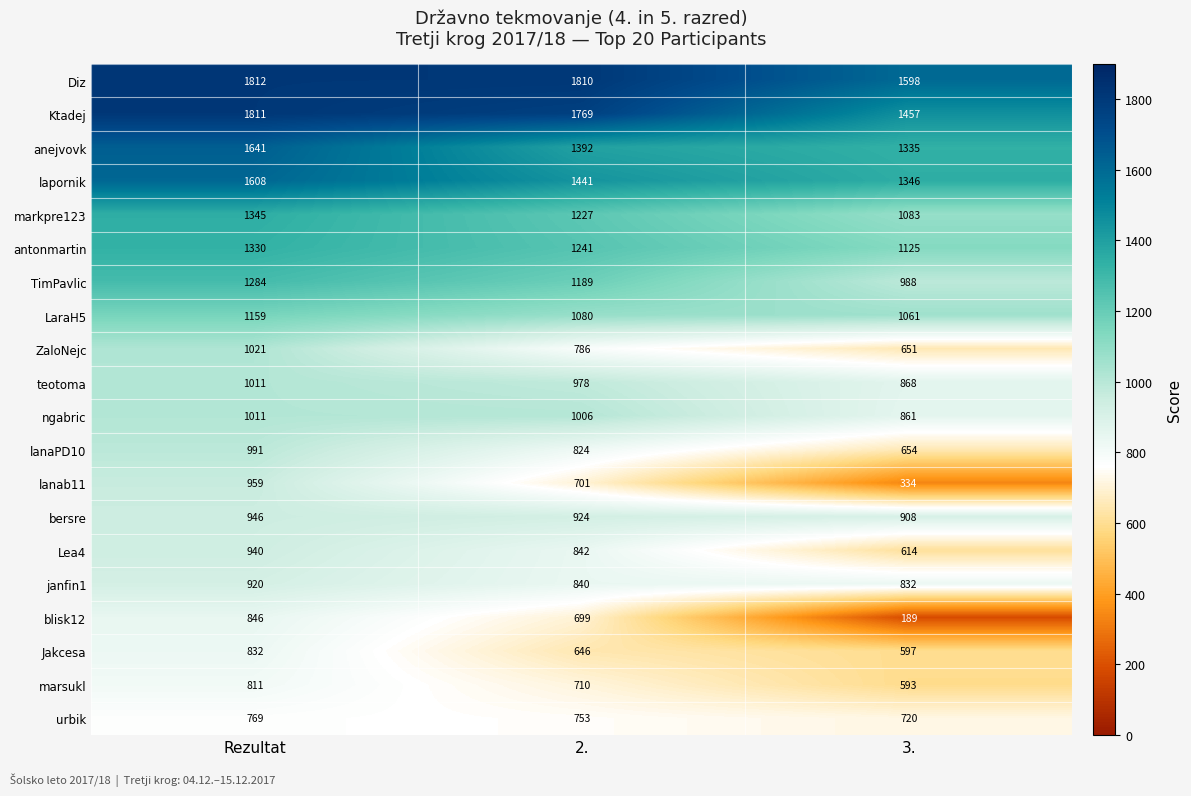

True or false: lanaPD10 has a value of 824 at 2..

True